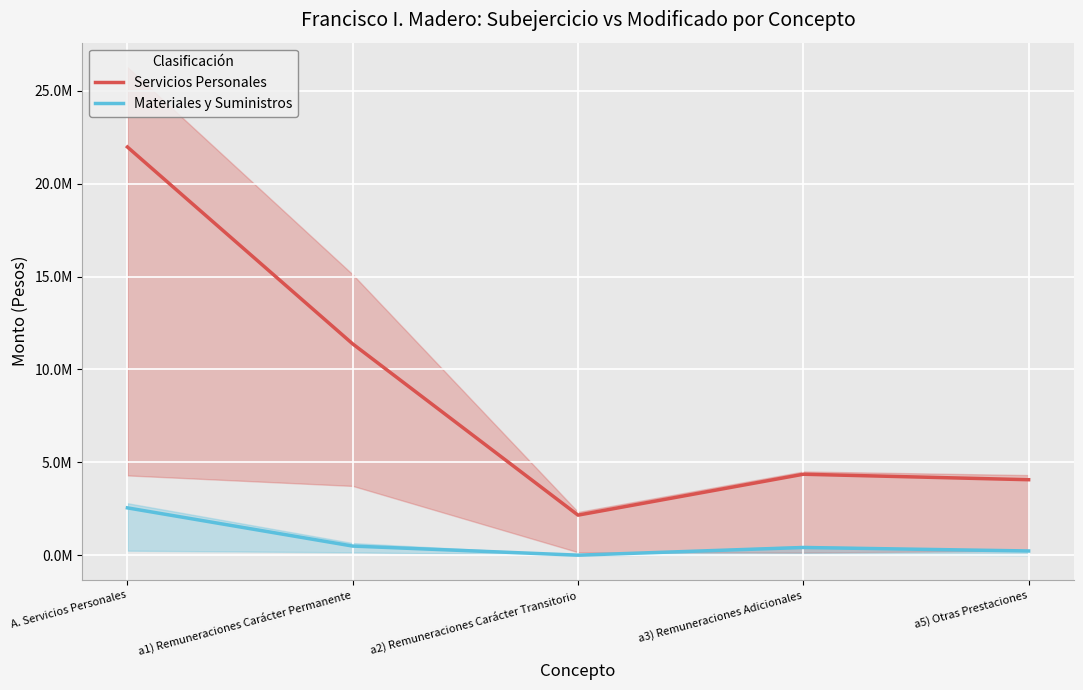

Reading left to right, list all the values displayed in this chart.

Servicios Personales: 21972387.0	11376439.0	2163180.0	4363691.0	4069077.0
Materiales y Suministros: 2554057.4	498203.6	9400.0	422672.3	234580.0